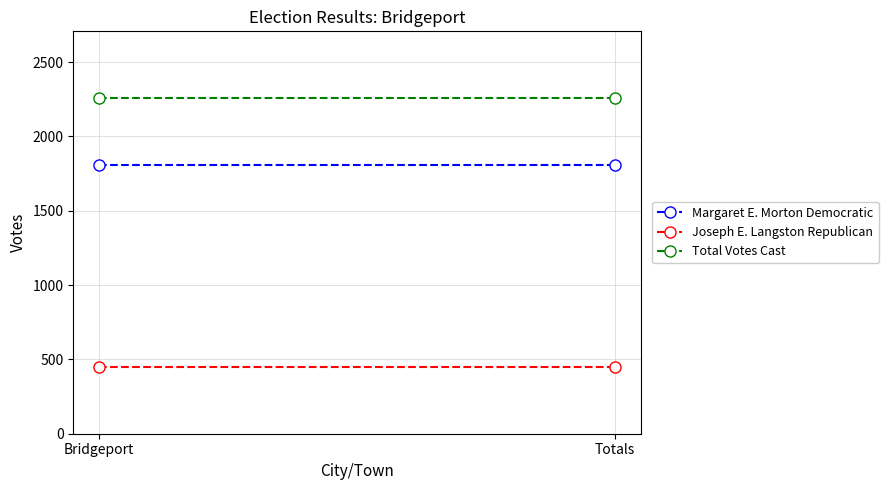

What is the lowest value of the Joseph E. Langston Republican series?

450